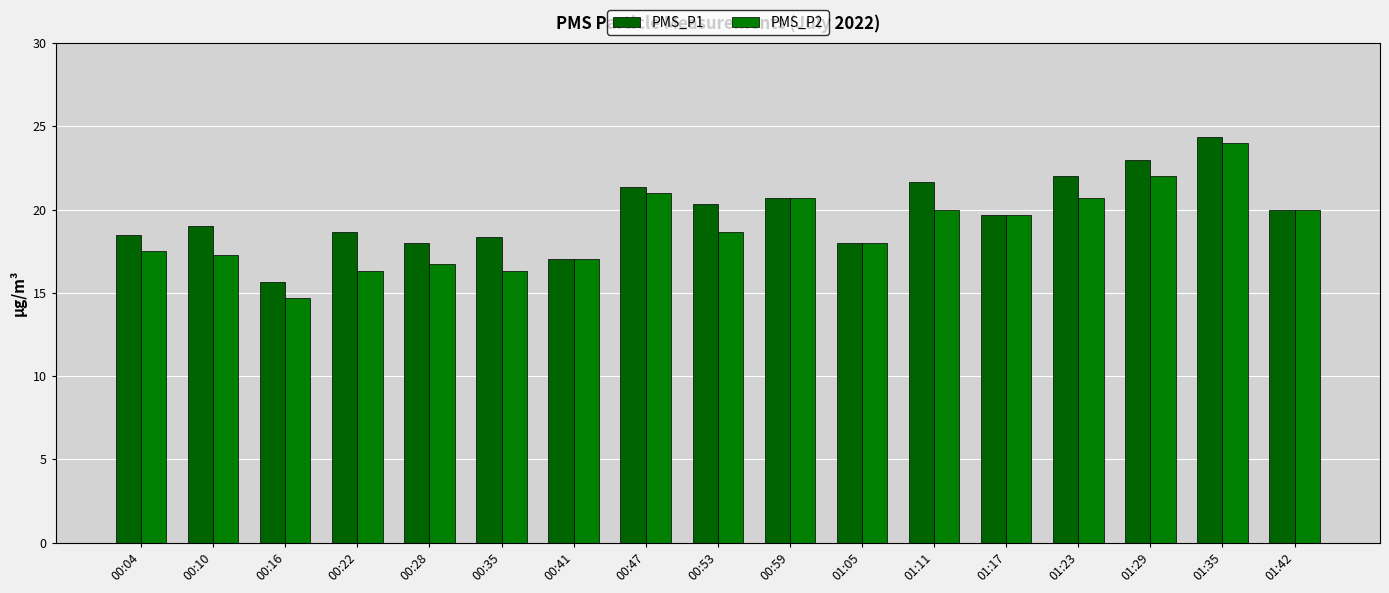

How many bars are there in total?

34